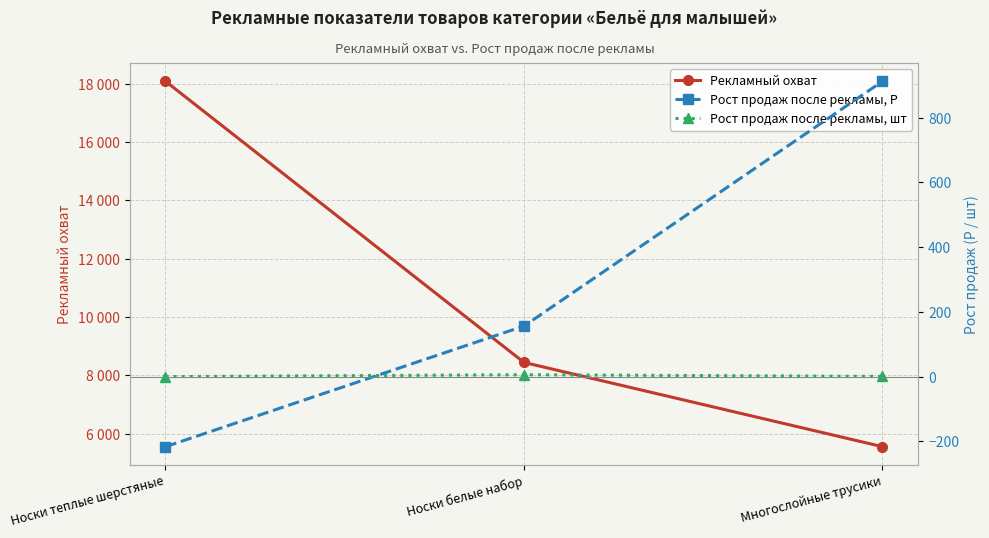

What position from the right is Носки теплые шерстяные?

3